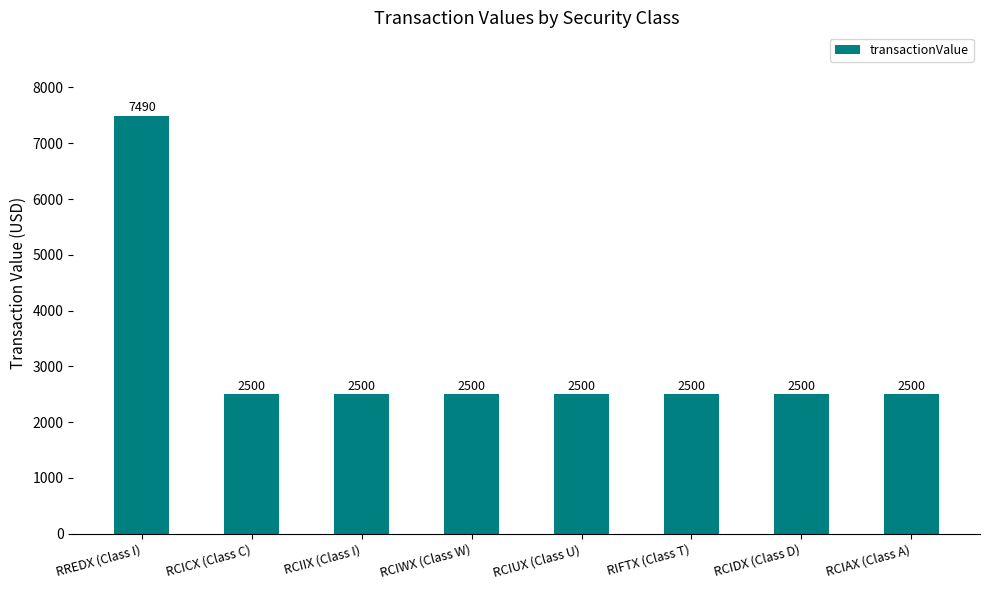

Approximately how many times larger is the value at RCIDX (Class D) compared to RCIAX (Class A)?

1.0